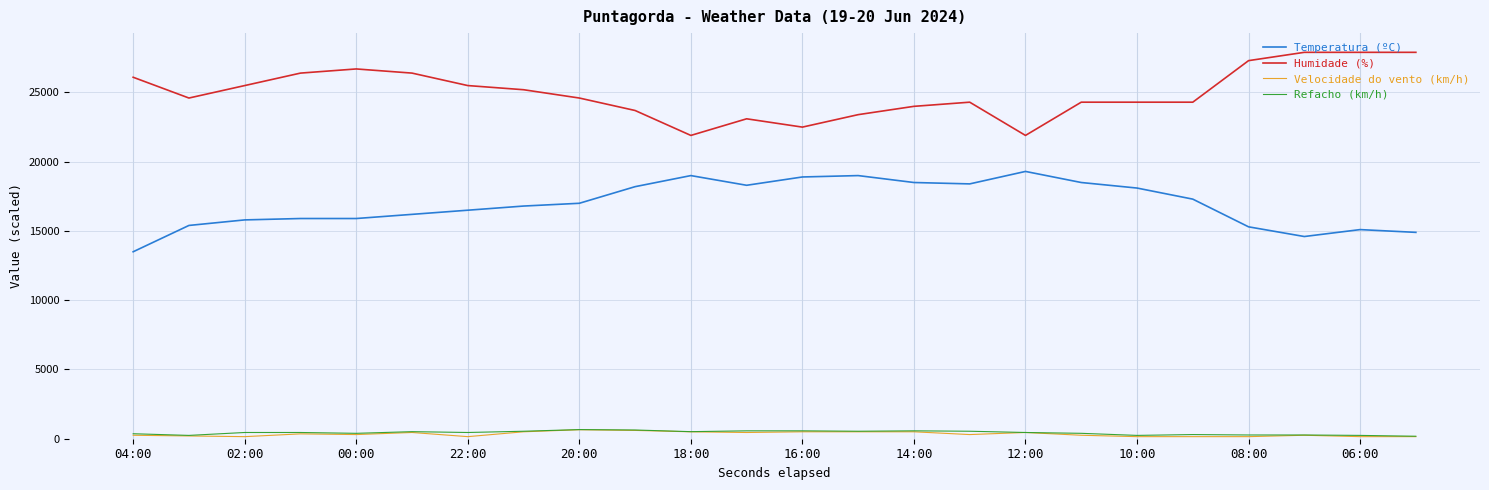

Is this an area chart (filled region under the line)?

No